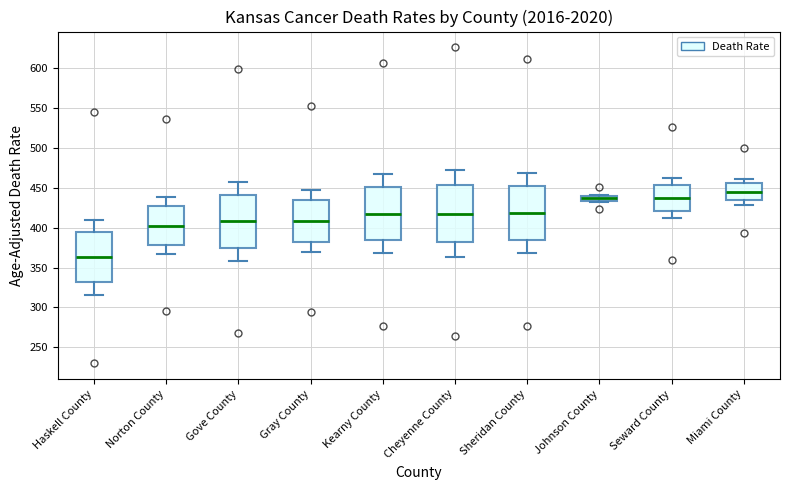

Which box is the tallest, from its lower edge to its upper edge?

Cheyenne County